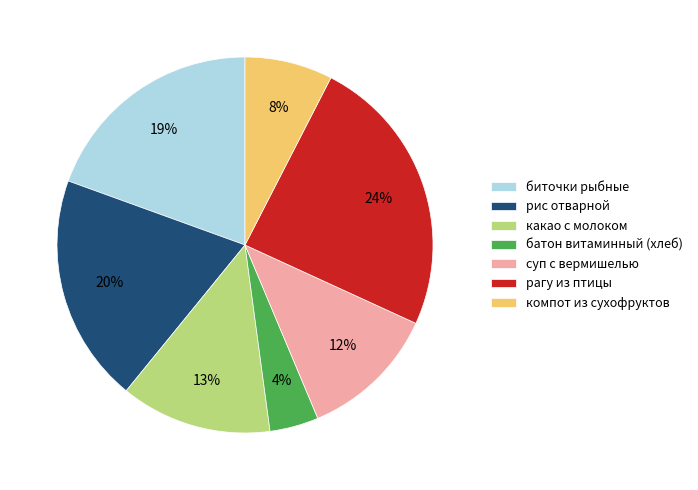

Combined, do суп с вермишелью and компот из сухофруктов account for over 50%?

No